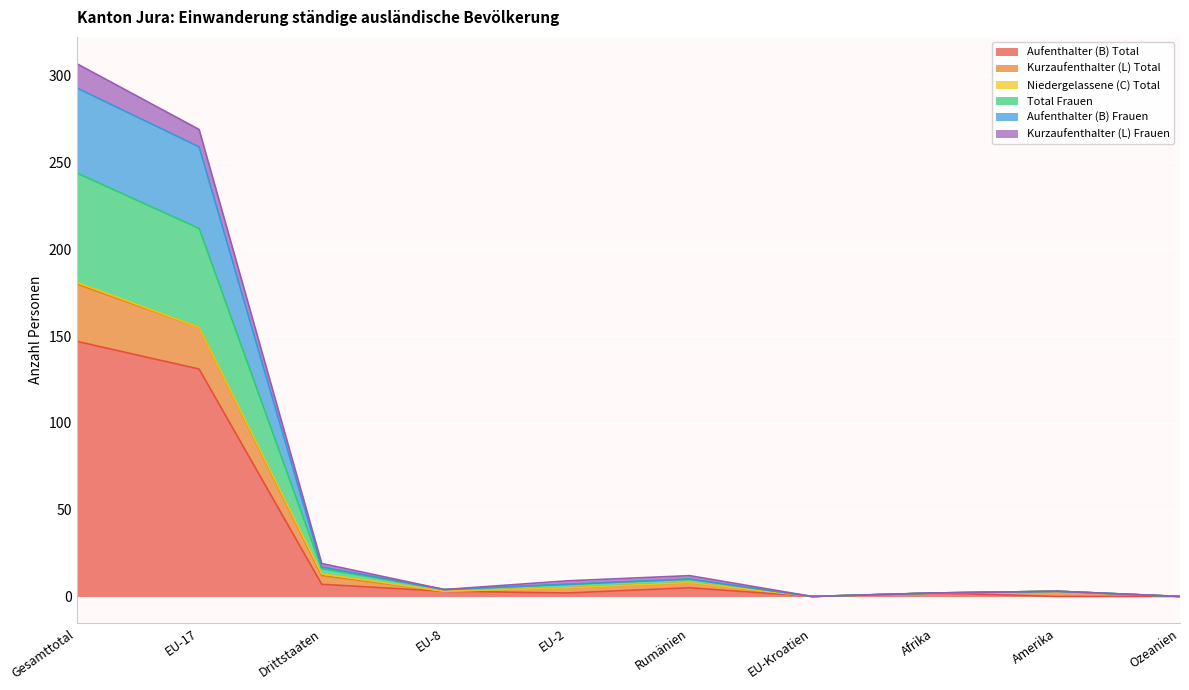

At which label does Aufenthalter (B) Total reach its peak?

Gesamttotal